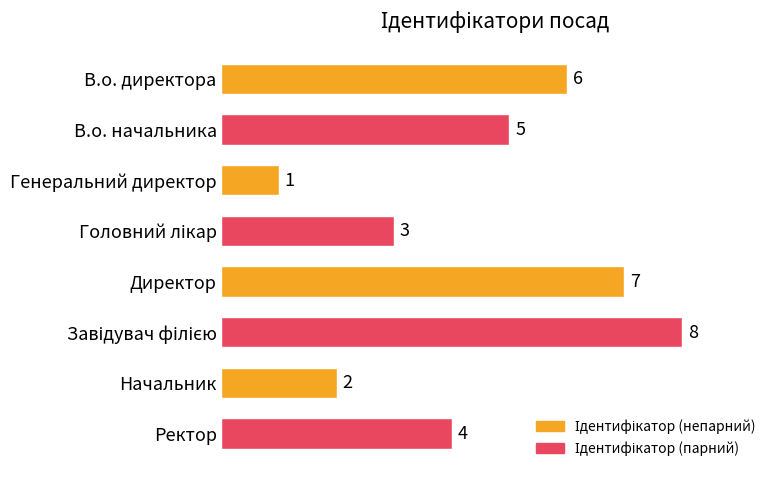

What is the greatest value displayed?

8